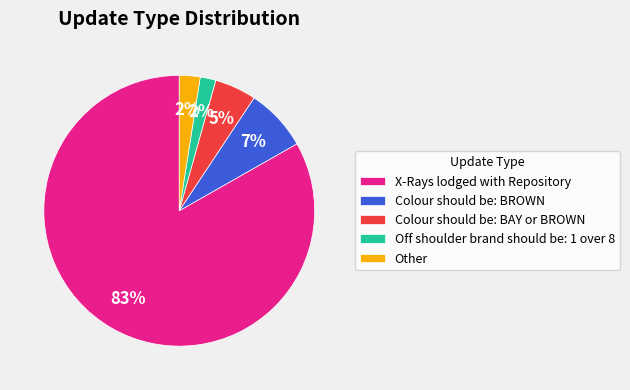

What is the majority slice?

X-Rays lodged with Repository